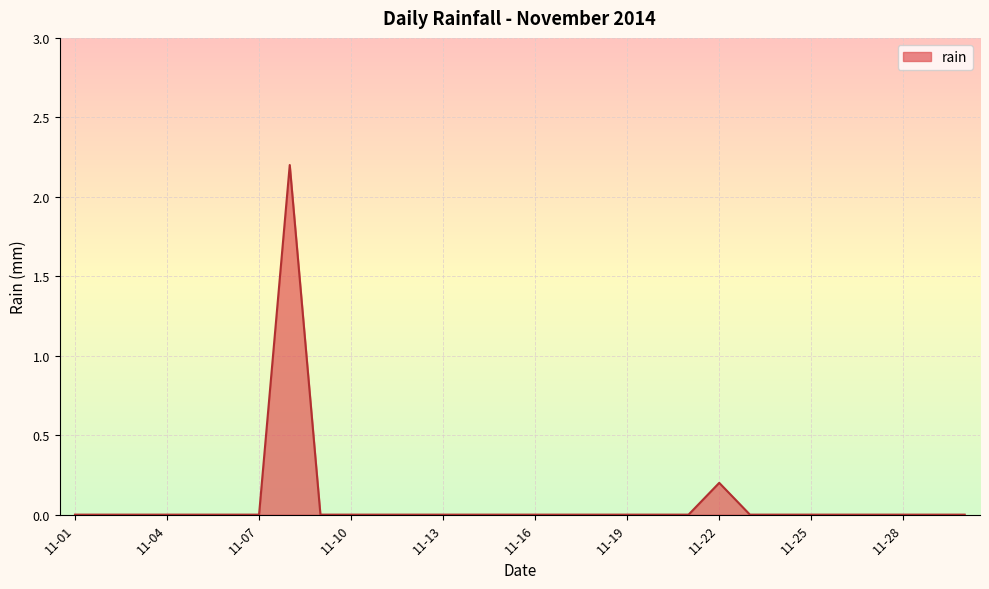

What is the greatest value displayed?

2.2